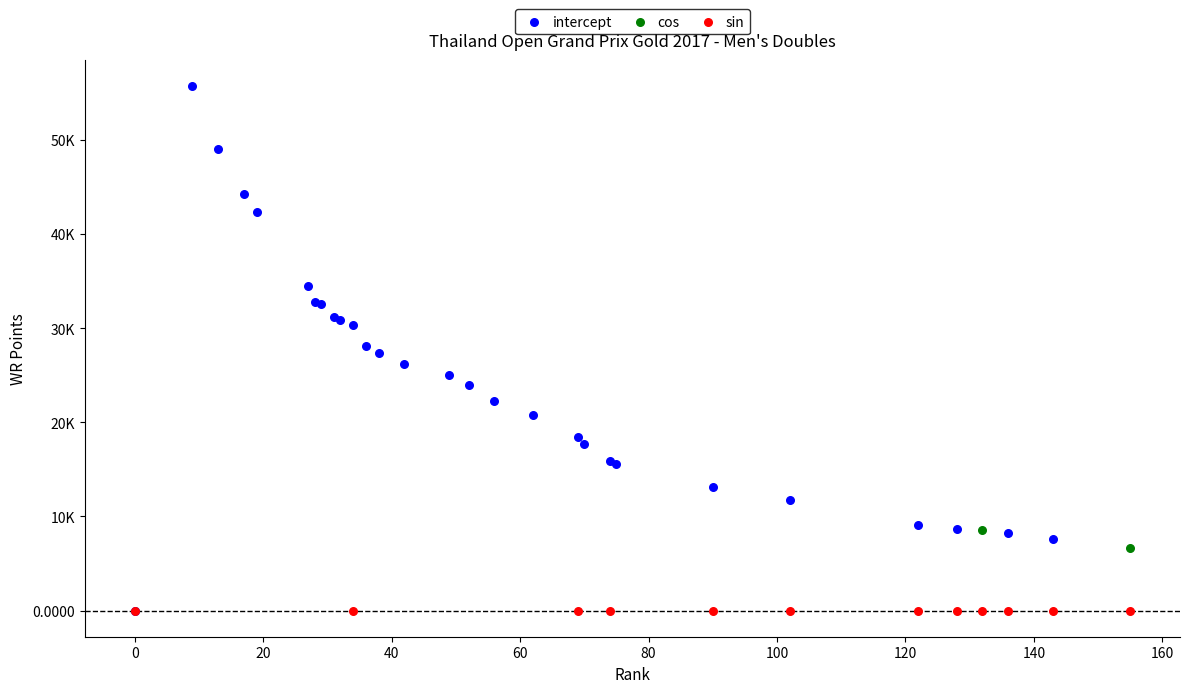

What are all the series names shown in the legend?

intercept, cos, sin